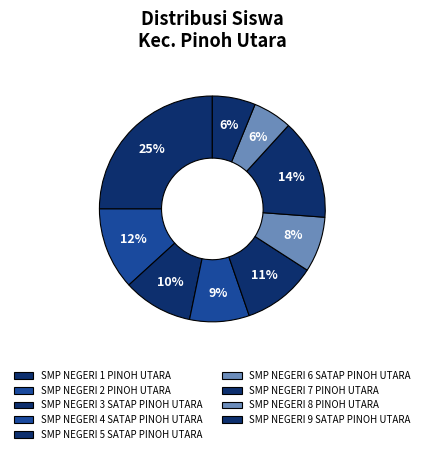

What is the largest slice in the pie chart?

SMP NEGERI 1 PINOH UTARA